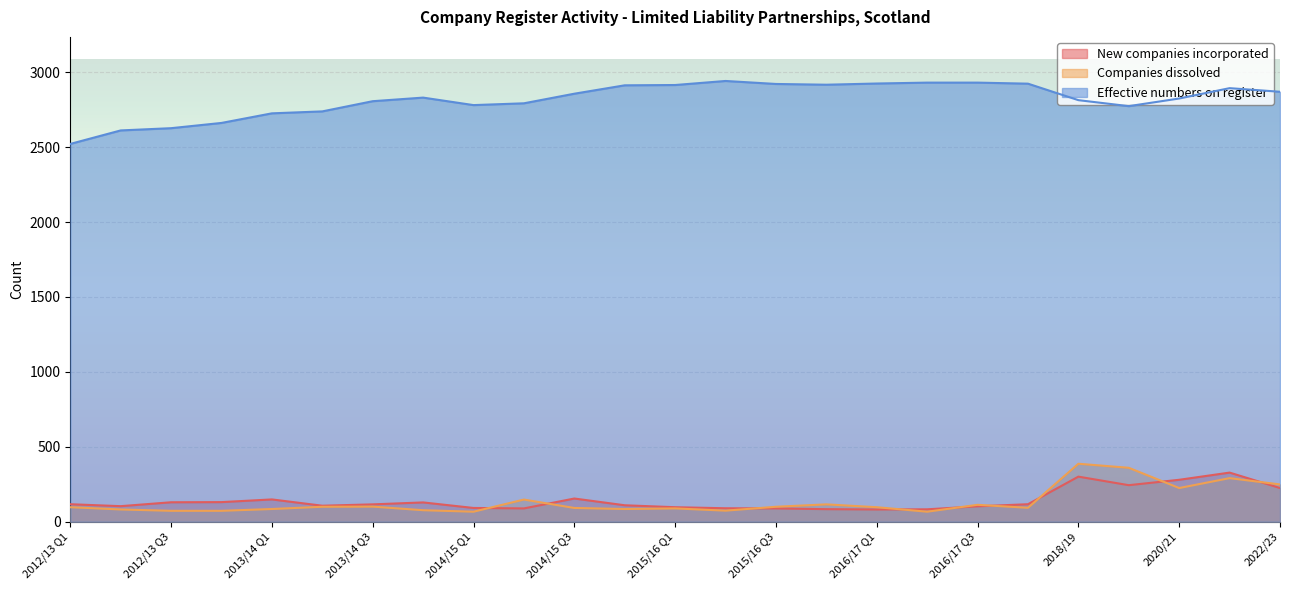

Between 2015/16 Q1 and 2021/22, which series saw the biggest shift?

New companies incorporated